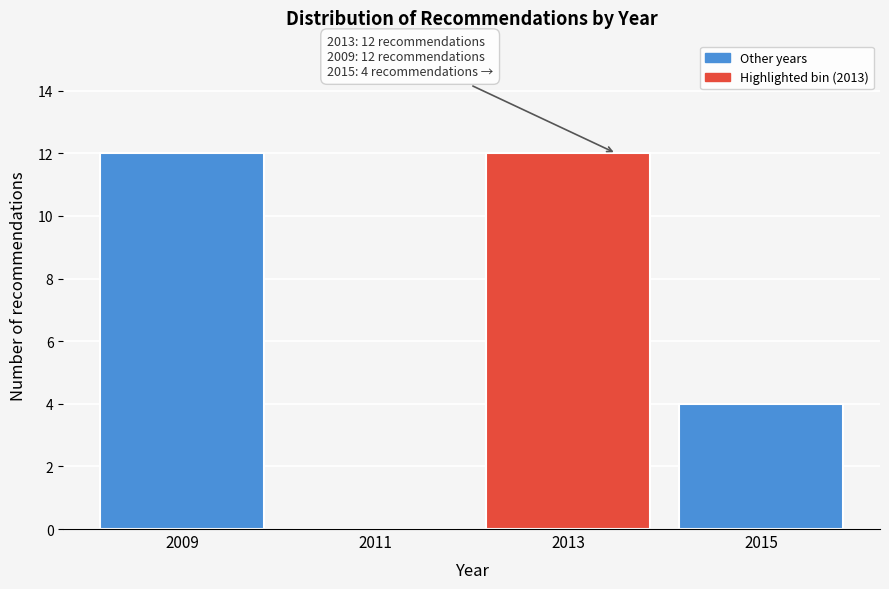

Reading left to right, list all the values displayed in this chart.

2009=12	2011=0	2013=12	2015=4